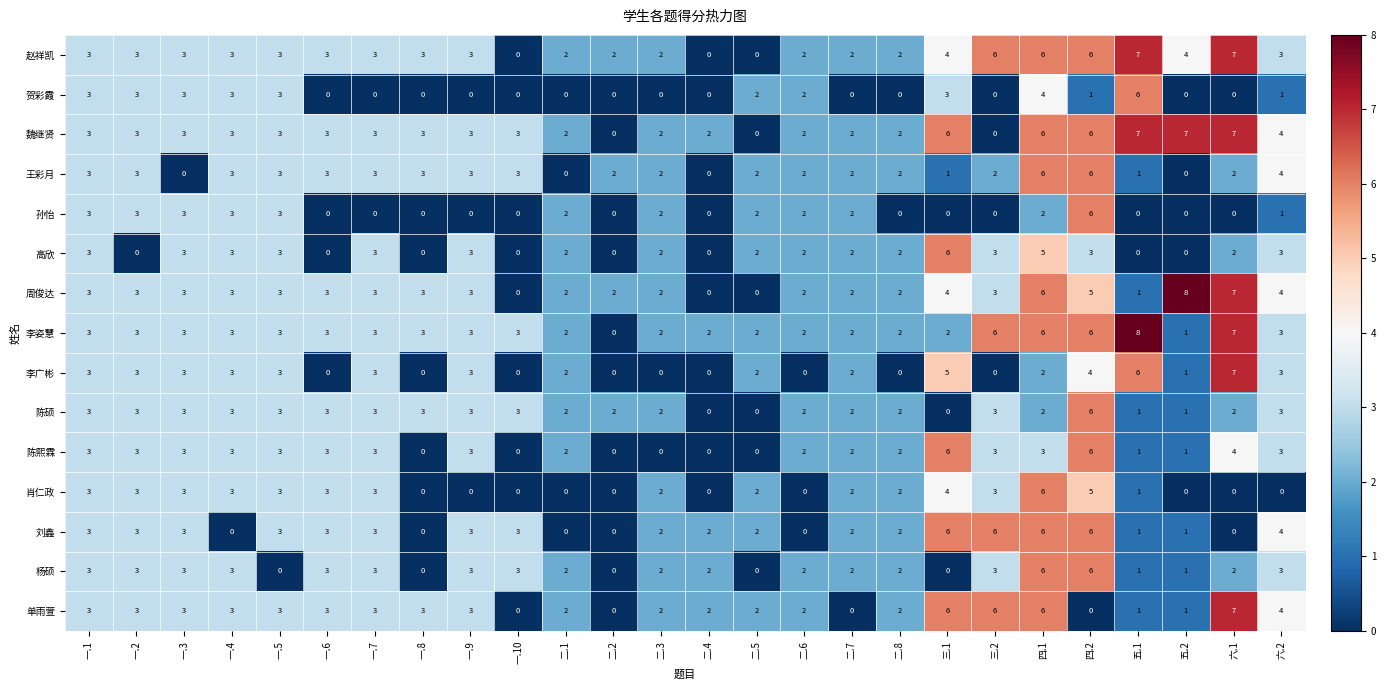

What is the difference between the second highest and minimum values in the 李姿慧 series?

7